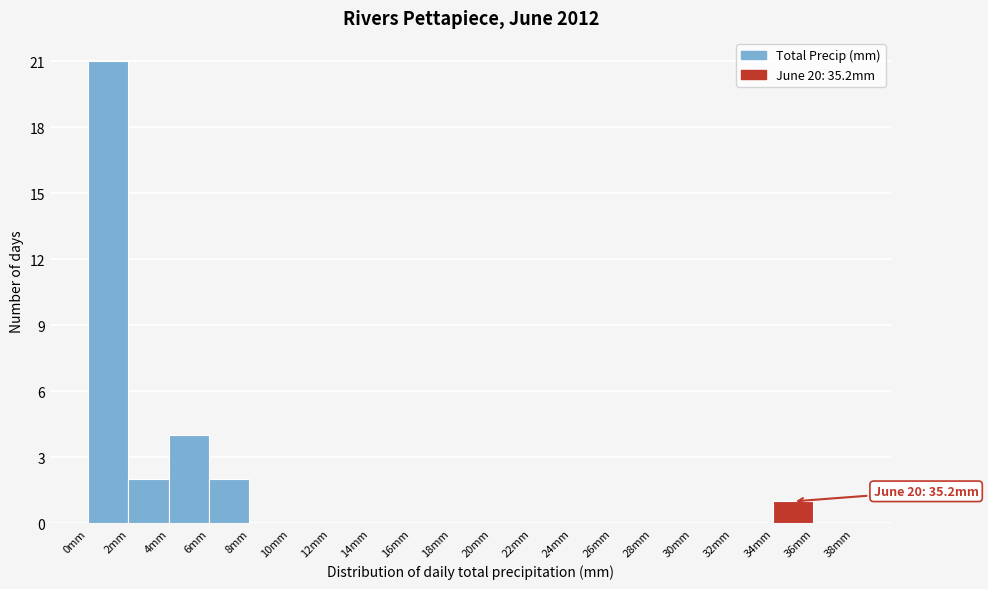

Over which range of the x-axis is the bar tallest?

0 to 2